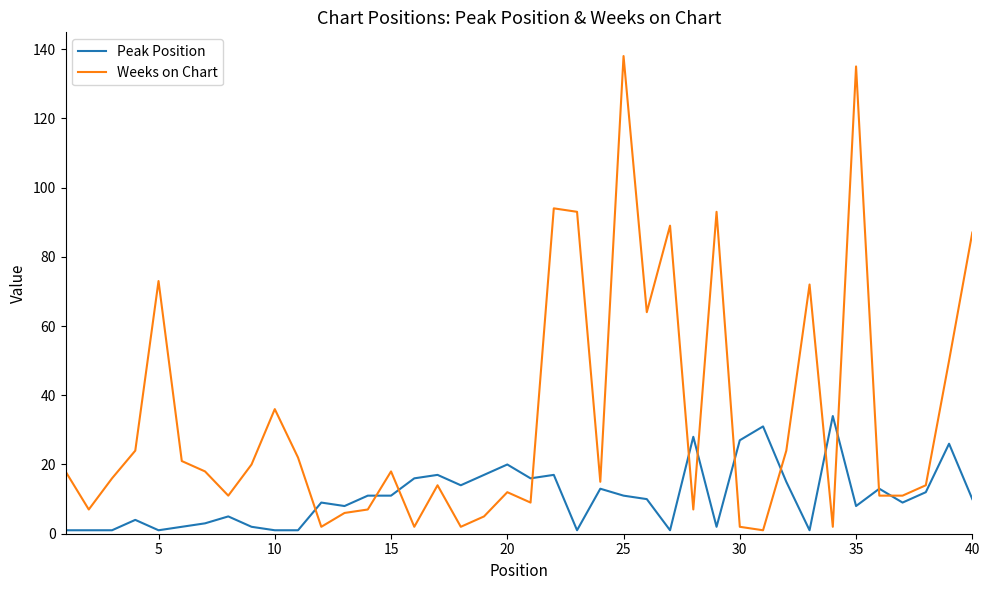

Which series ends up on top after the final intersection of Peak Position and Weeks on Chart?

Weeks on Chart